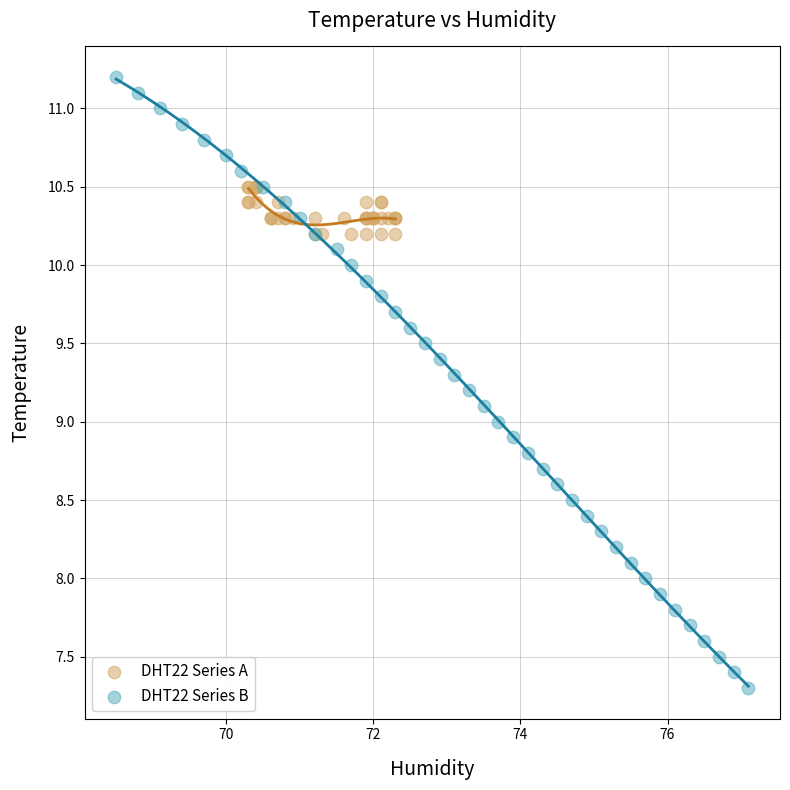

Which series contains the lowest Y value?

DHT22 Series B